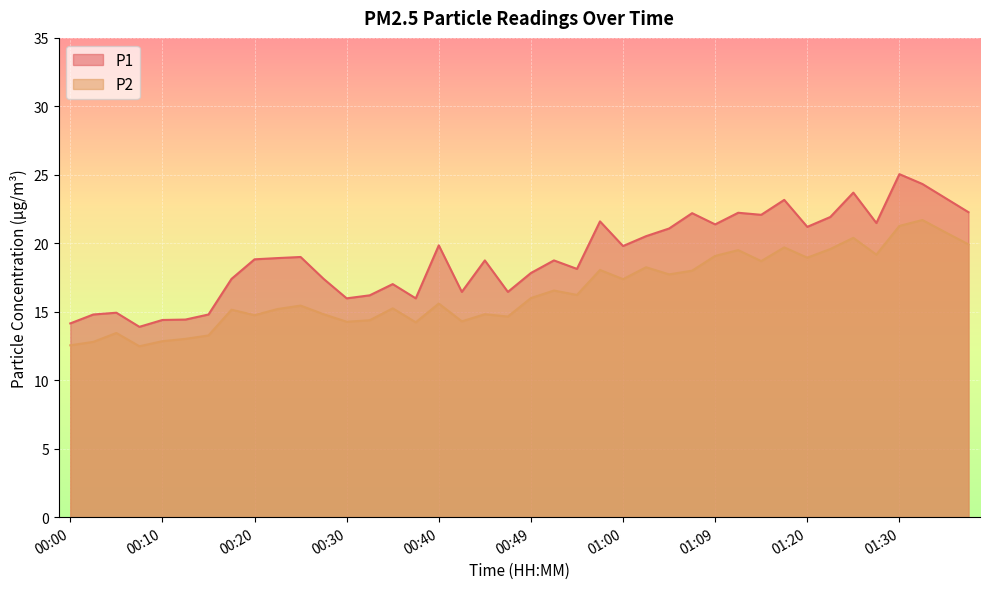

At which category is the sum across all series the highest?

01:30